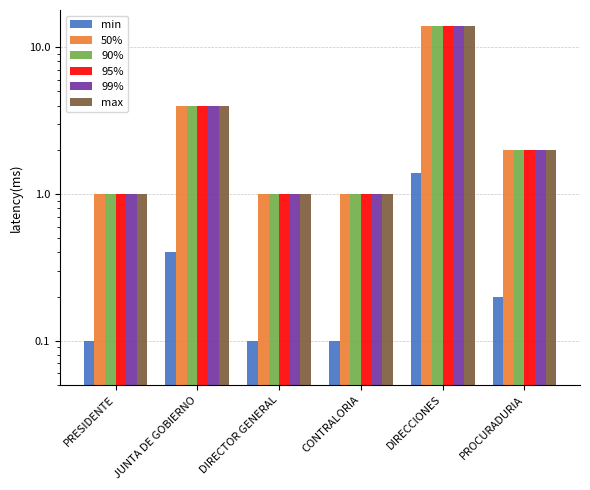

Which series changed the most between PRESIDENTE and JUNTA DE GOBIERNO?

50%